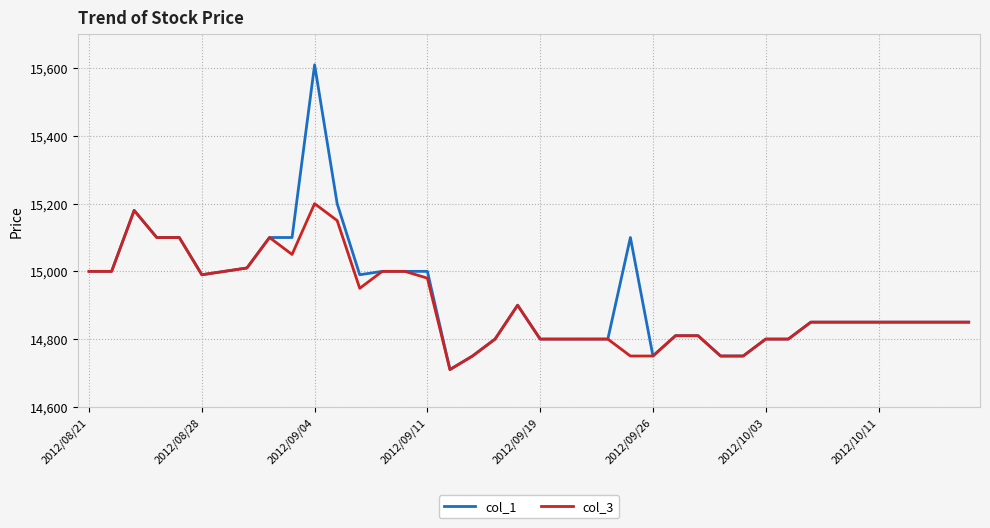

Which series has the widest spread of values?

col_1